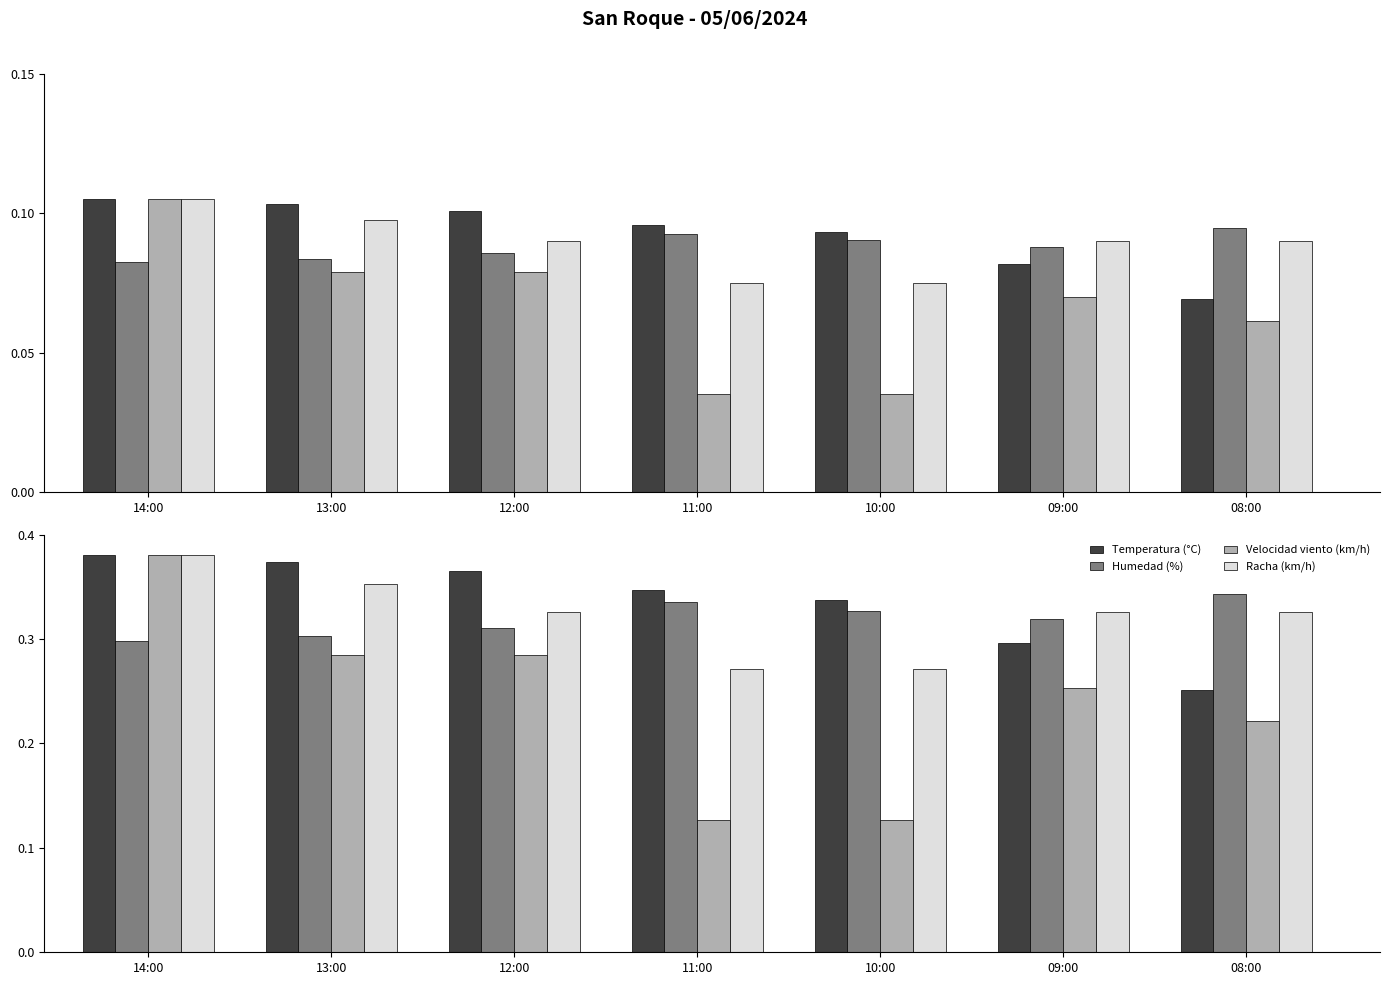

What is the approximate value of Velocidad viento (km/h) at 09:00?

0.3